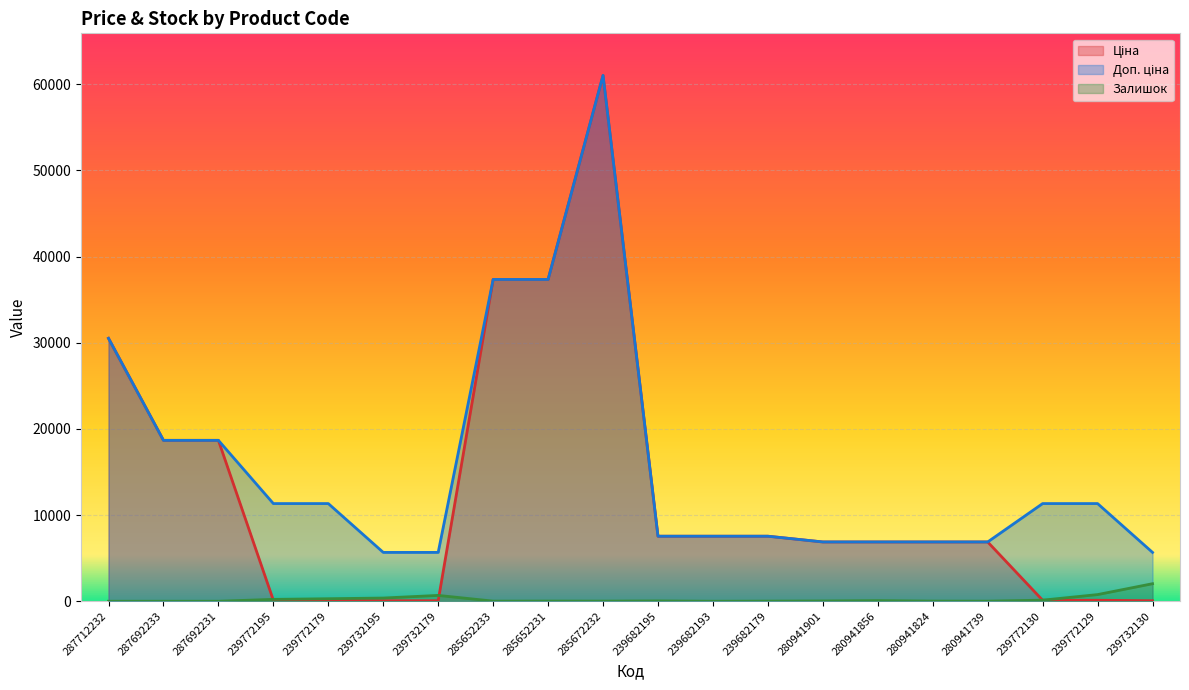

True or false: Залишок and Доп. ціна cross at least once.

False